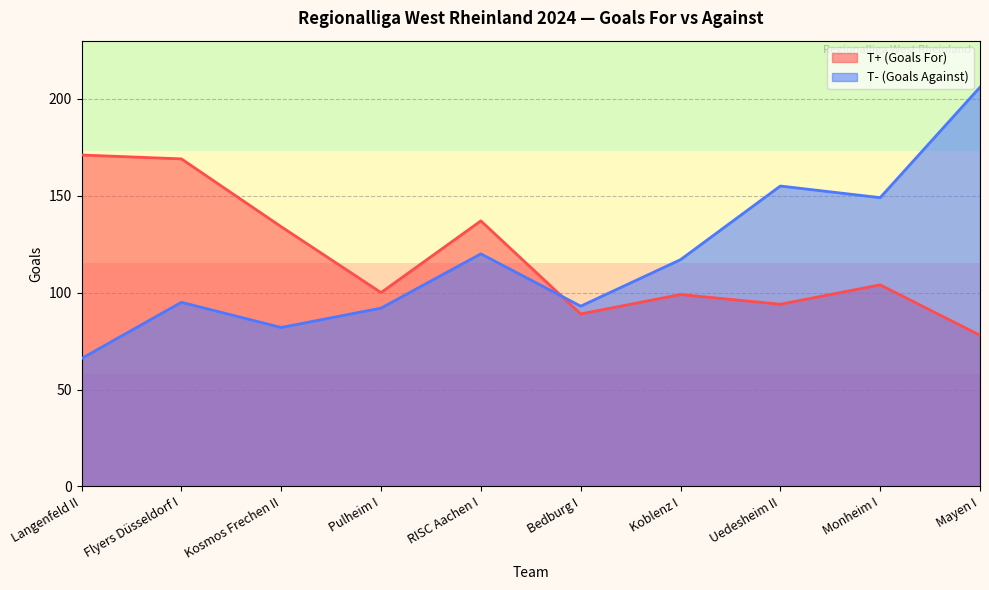

List the labels in order of T- (Goals Against) value, largest first.

Mayen I, Uedesheim II, Monheim I, RISC Aachen I, Koblenz I, Flyers Düsseldorf I, Bedburg I, Pulheim I, Kosmos Frechen II, Langenfeld II